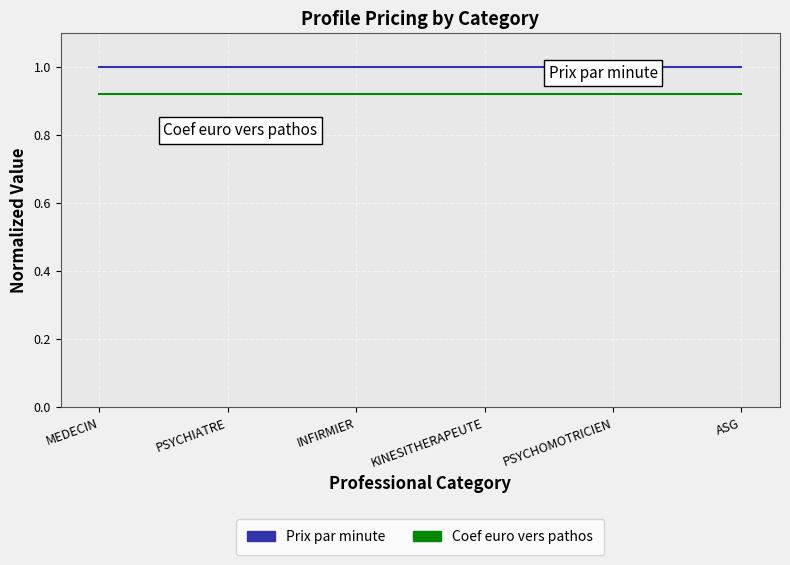

How many categories are shown in the chart?

6